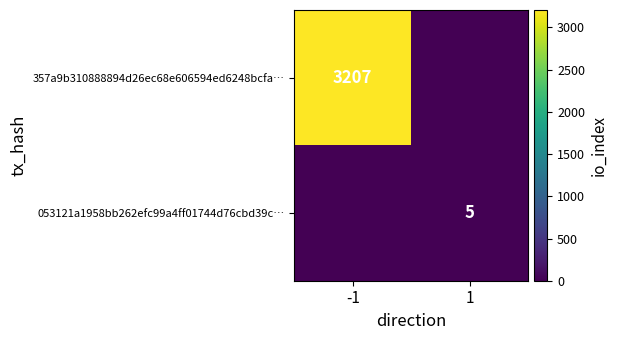

Count the number of data series in this chart.

2